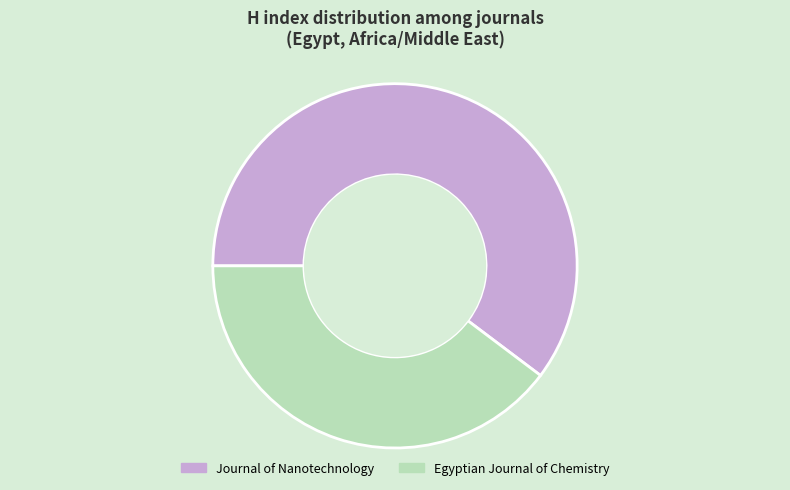

Which slice is the largest?

Journal of Nanotechnology